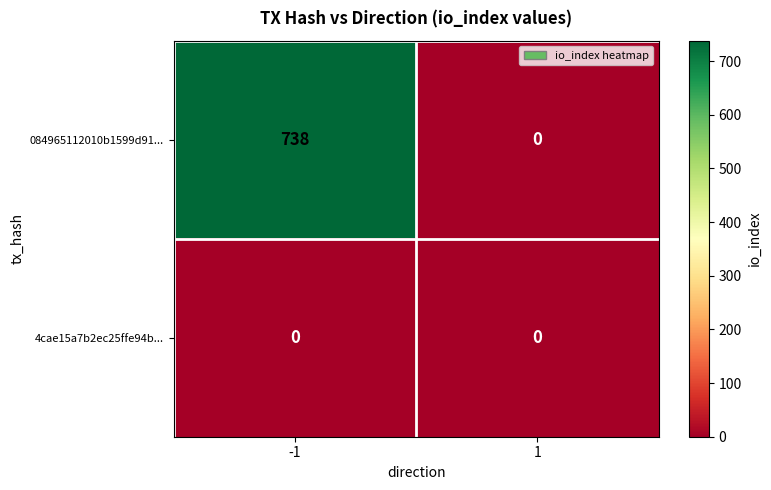

List the series in order of their overall mean, lowest first.

4cae15a7b2ec25ffe94b..., 084965112010b1599d91...